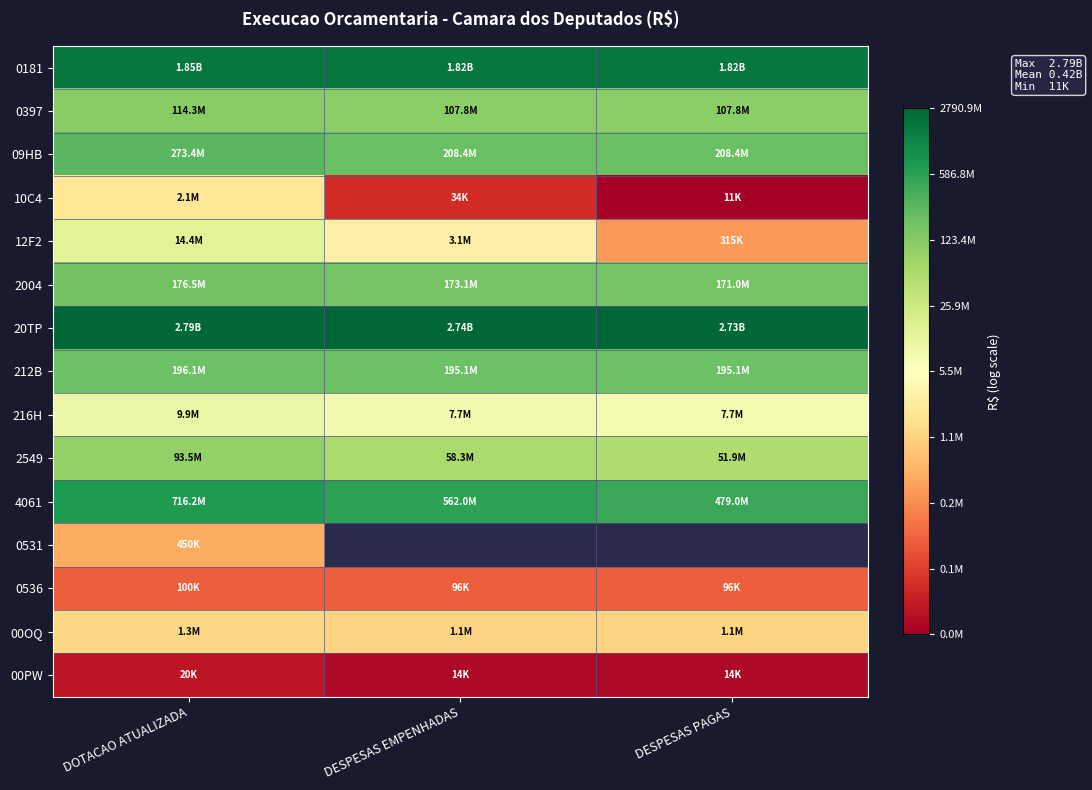

How many distinct data groups are displayed?

15